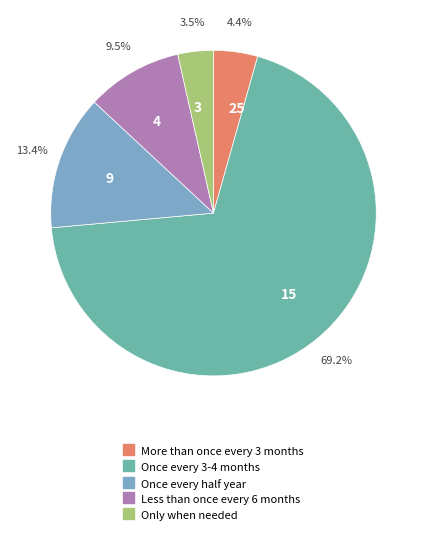

What percentage do 3 and 25 together represent?

7.9%